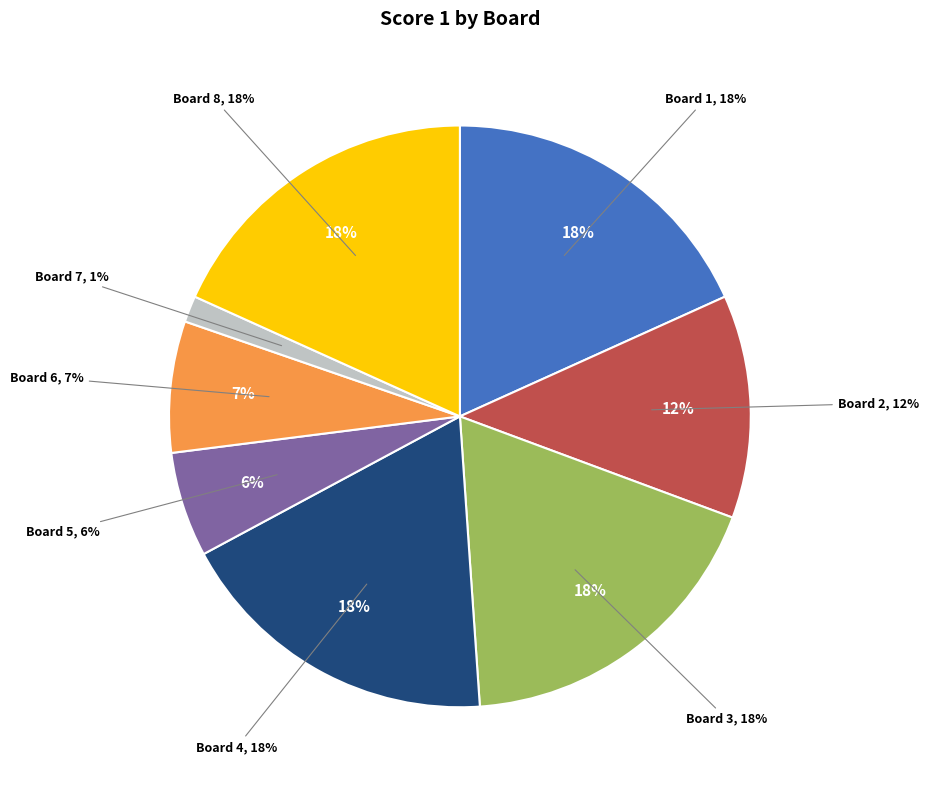

Rank the categories by value from lowest to highest.

Board 7, Board 5, Board 6, Board 2, Board 1, Board 3, Board 4, Board 8